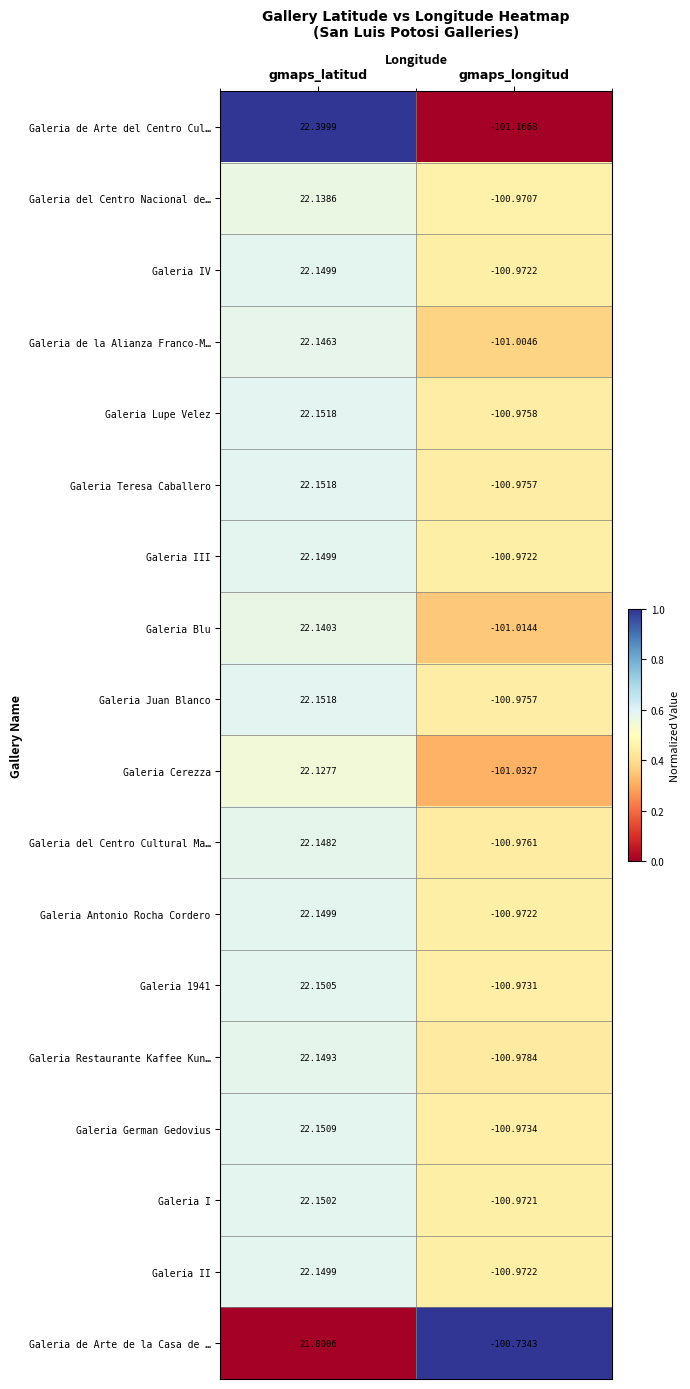

Where is Galeria Antonio Rocha Cordero nearest to the value -39?

gmaps_latitud